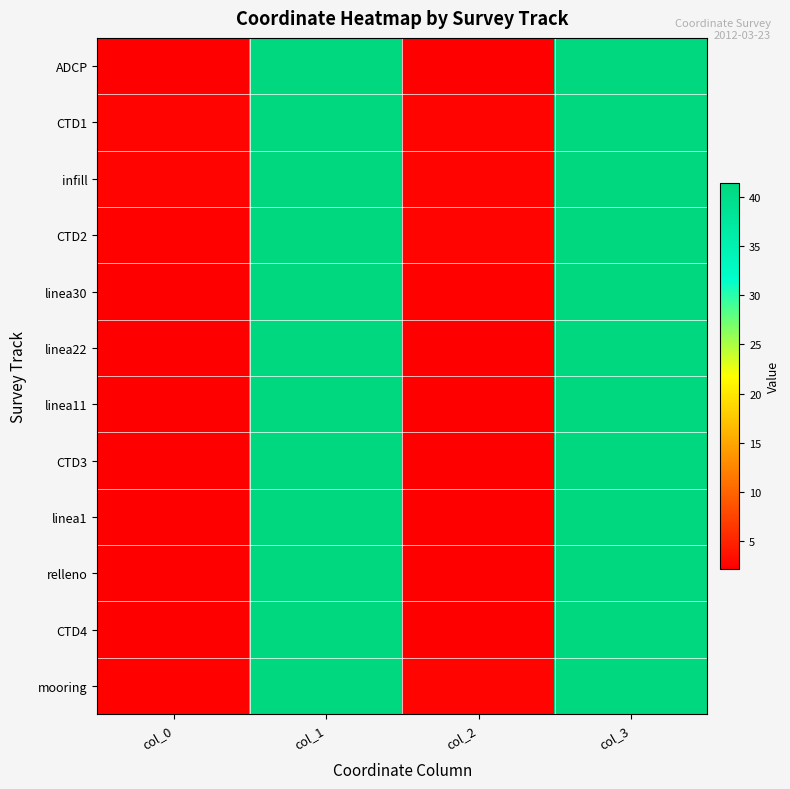

What is the spread (max minus min) of values at col_0?

0.3